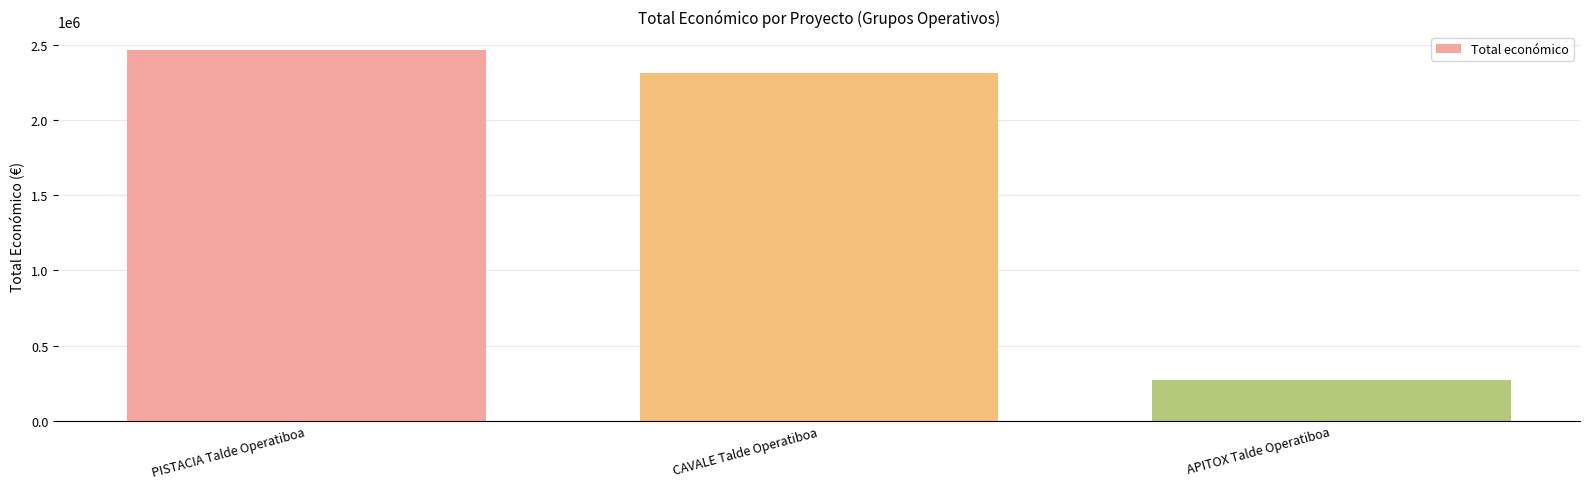

How many bars are there in total?

3